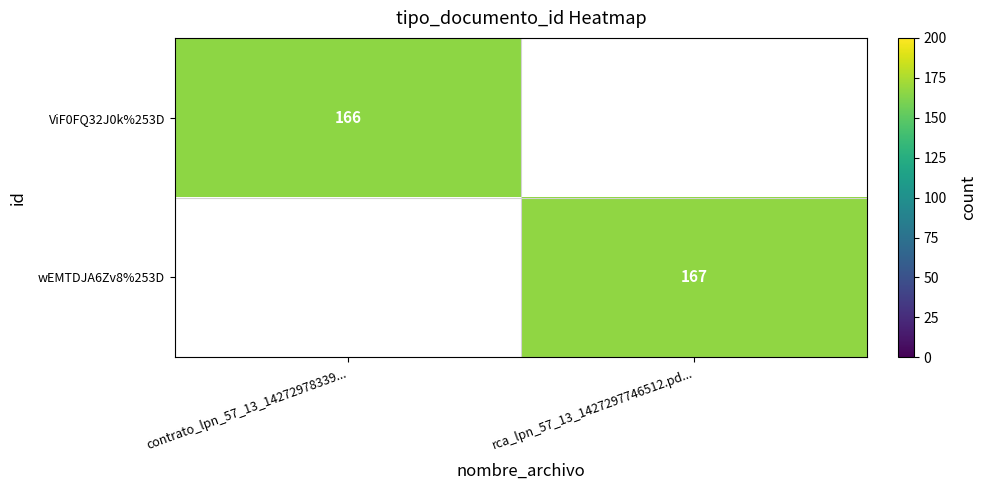

Between rca_lpn_57_13_1427297746512.pd... and contrato_lpn_57_13_14272978339..., which is larger?

contrato_lpn_57_13_14272978339...